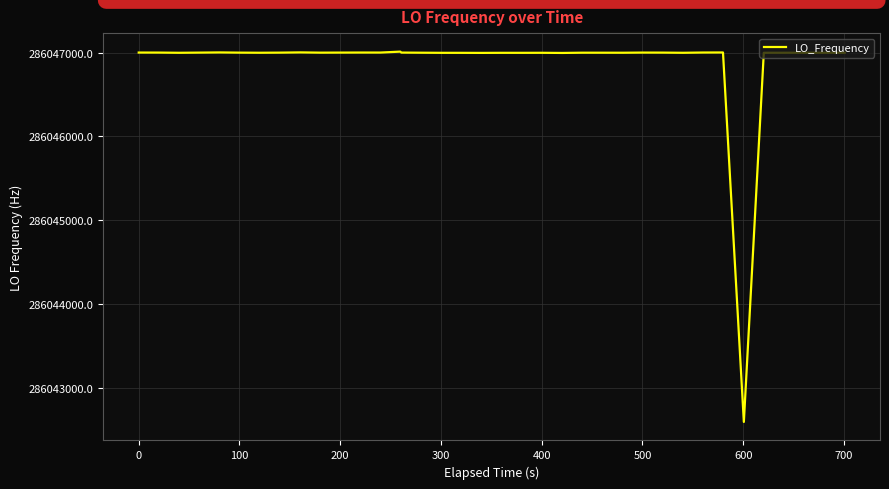

What is the minimum value shown in the chart?

286042596.7